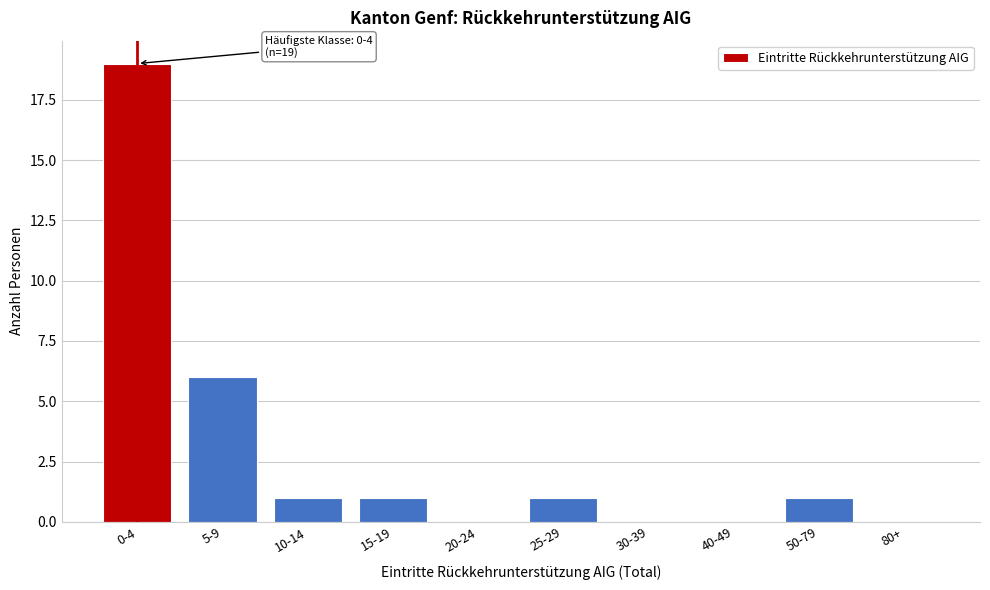

Reading left to right, extract all data points from this chart.

0-4=19	5-9=6	10-14=1	15-19=1	20-24=0	25-29=1	30-39=0	40-49=0	50-79=1	80+=0